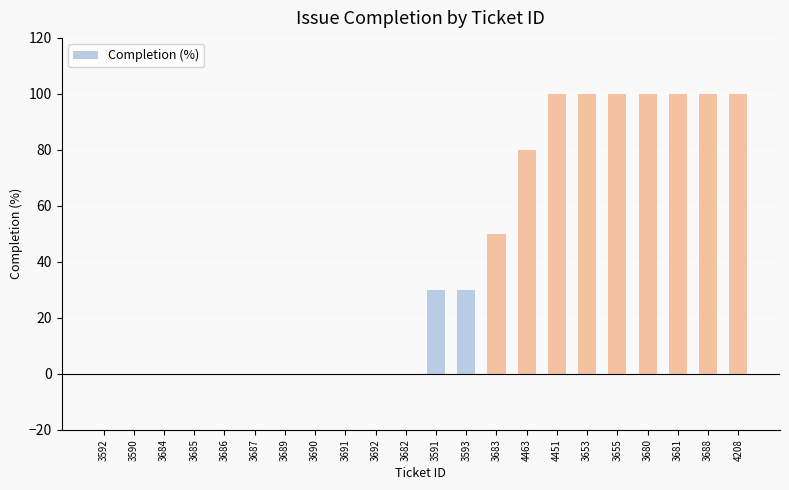

What is the sum of the values at 4463 and 3683?

130